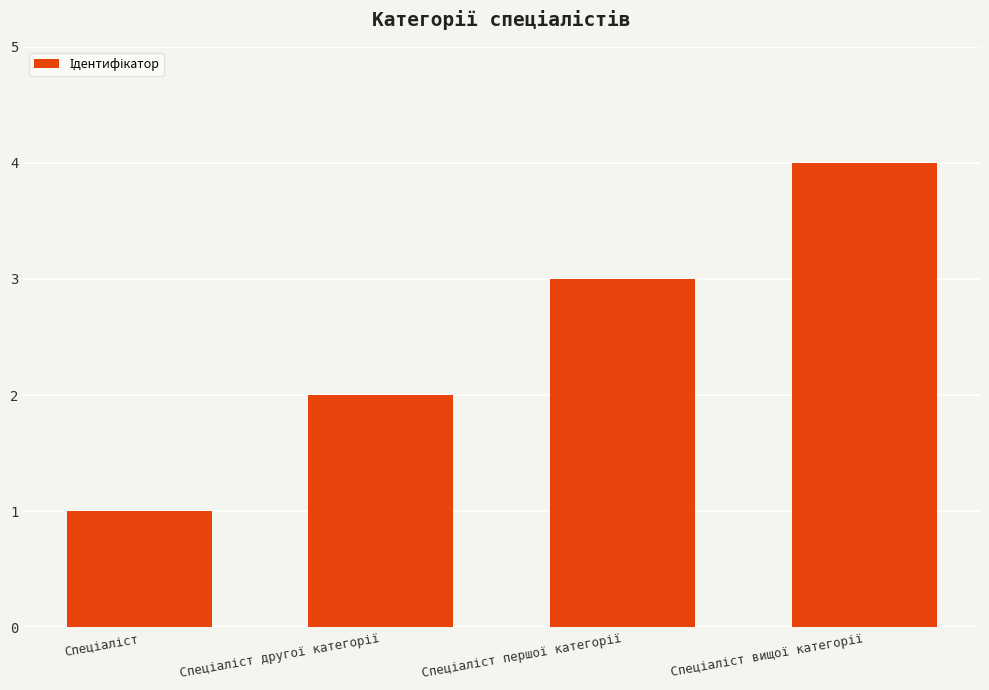

Are the bars horizontal?

No